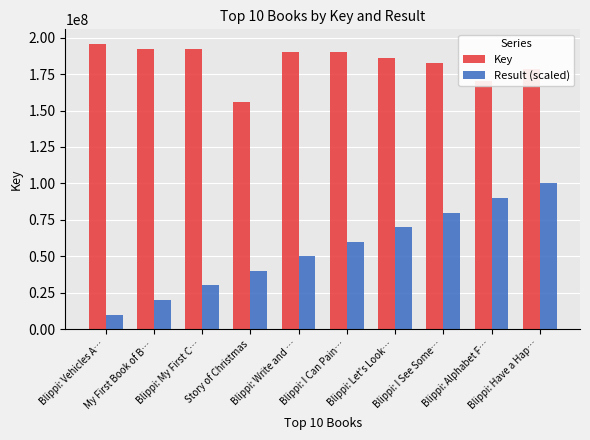

The Result (scaled) series shows 30000000 at Blippi: My First C…. True or false?

True